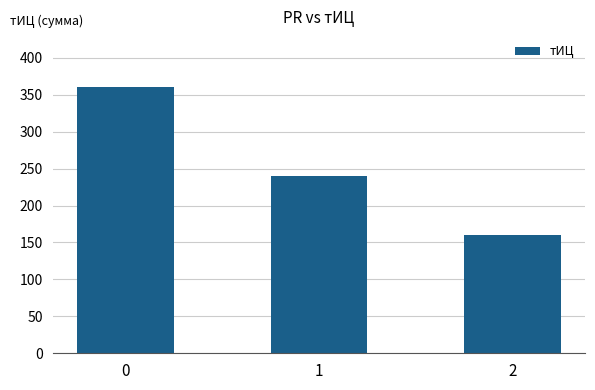

Count the number of categories in the chart.

3